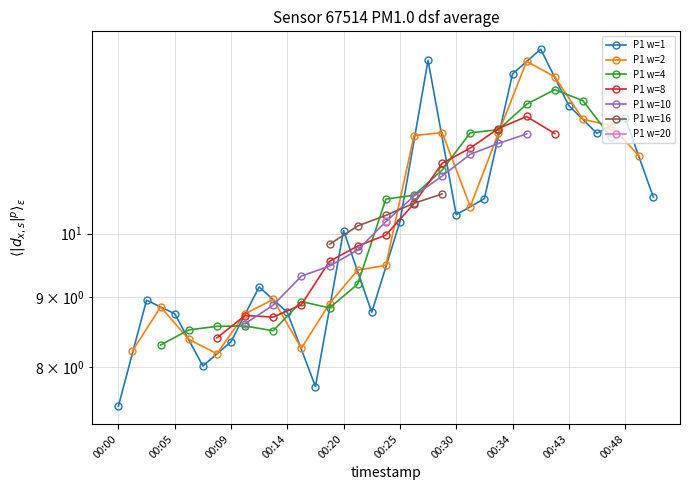

What is the change in value from 00:20 to 00:25?

+0.1